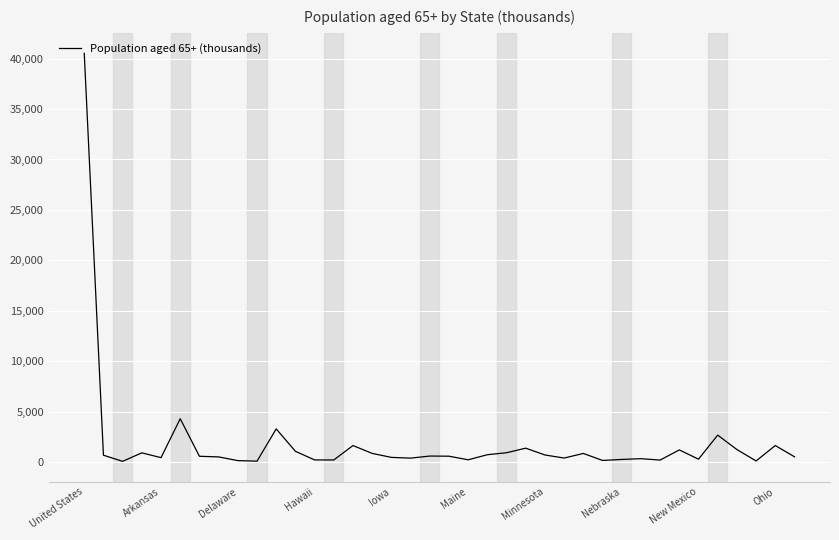

What is the difference between the maximum and minimum values?

40482